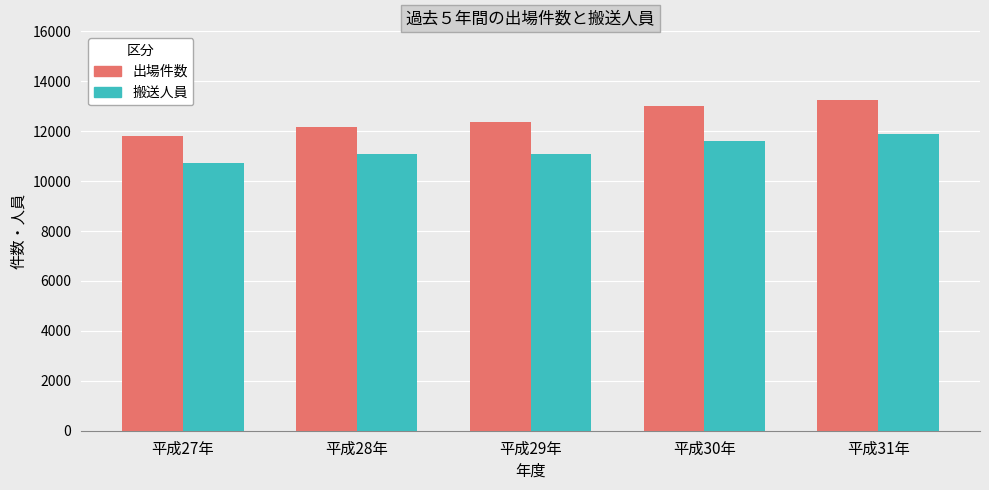

What is the maximum value shown in the chart?

13230